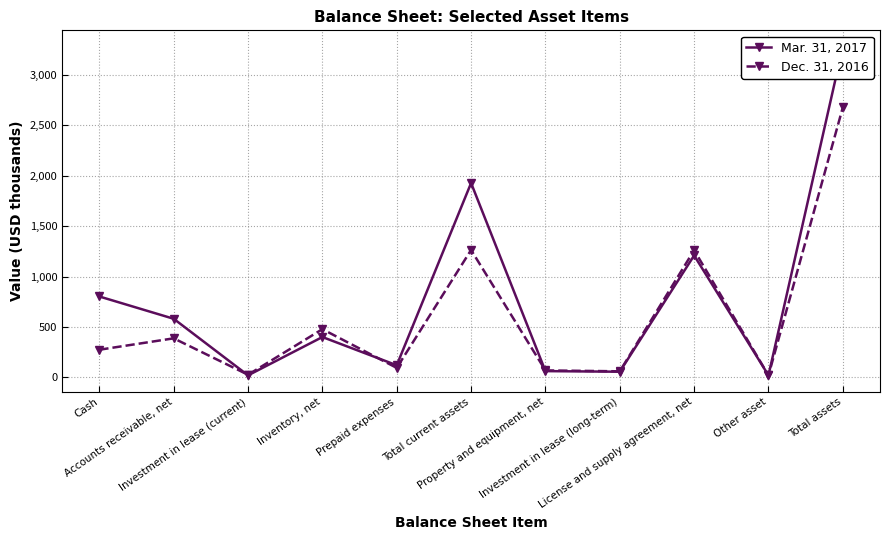

At Other asset, list the series in order from smallest to largest.

Mar. 31, 2017, Dec. 31, 2016